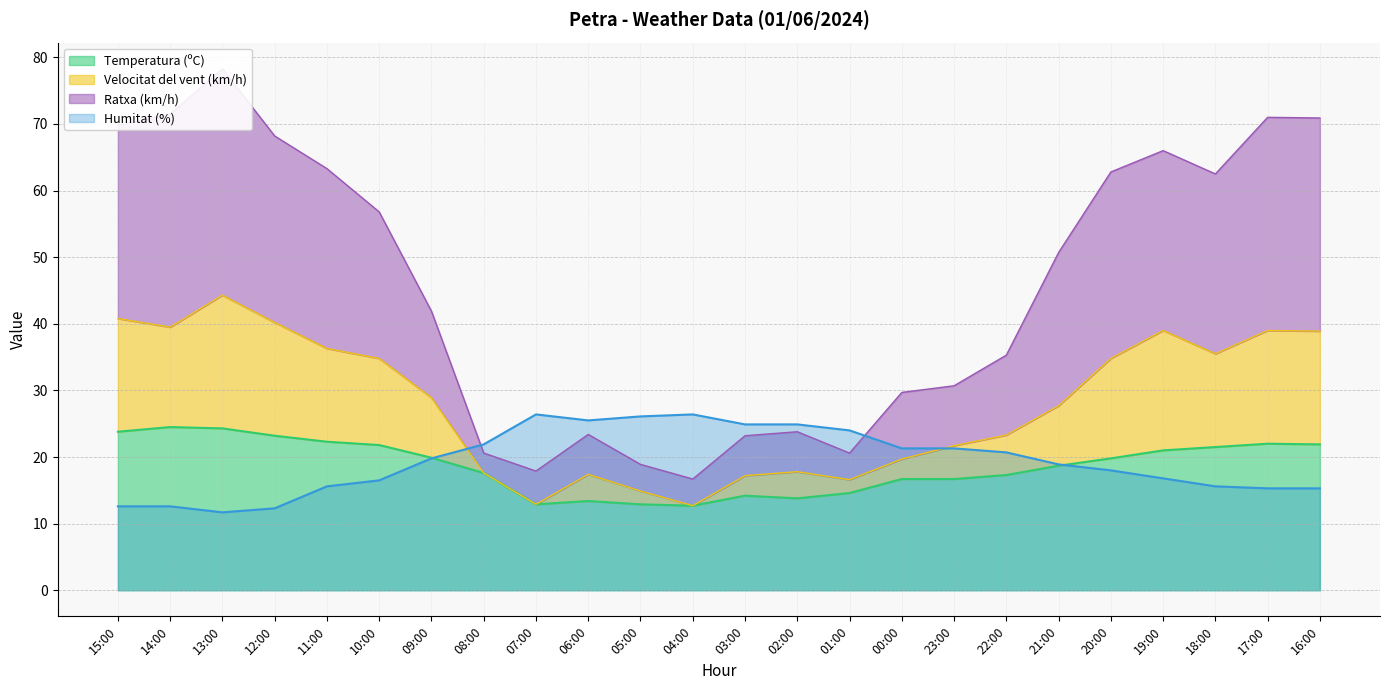

True or false: Temperatura (ºC) and Velocitat del vent (km/h) cross at least once.

False